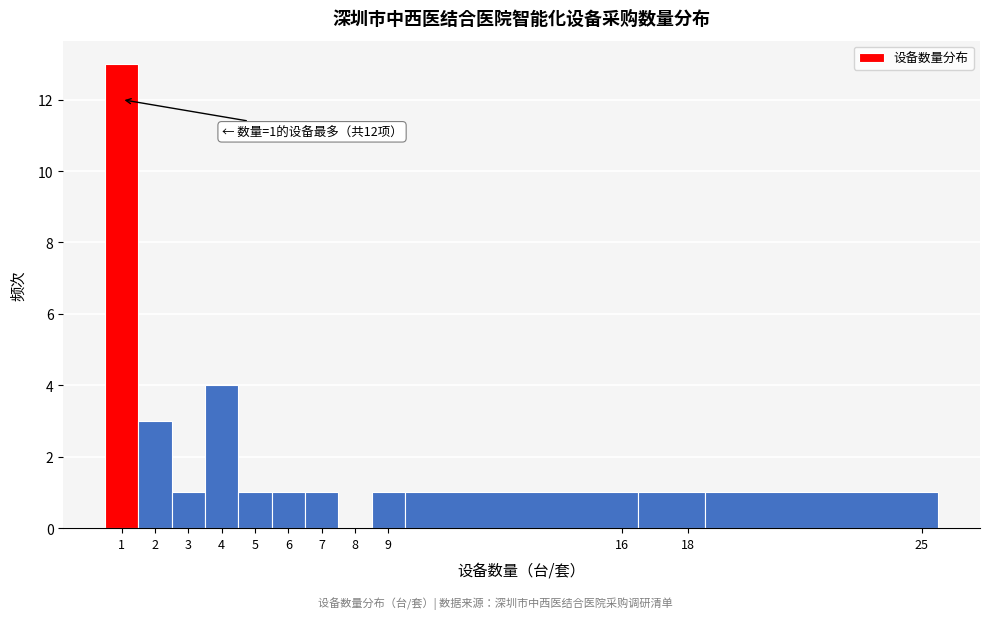

Which range on the x-axis has the tallest bar?

0.5 to 1.5